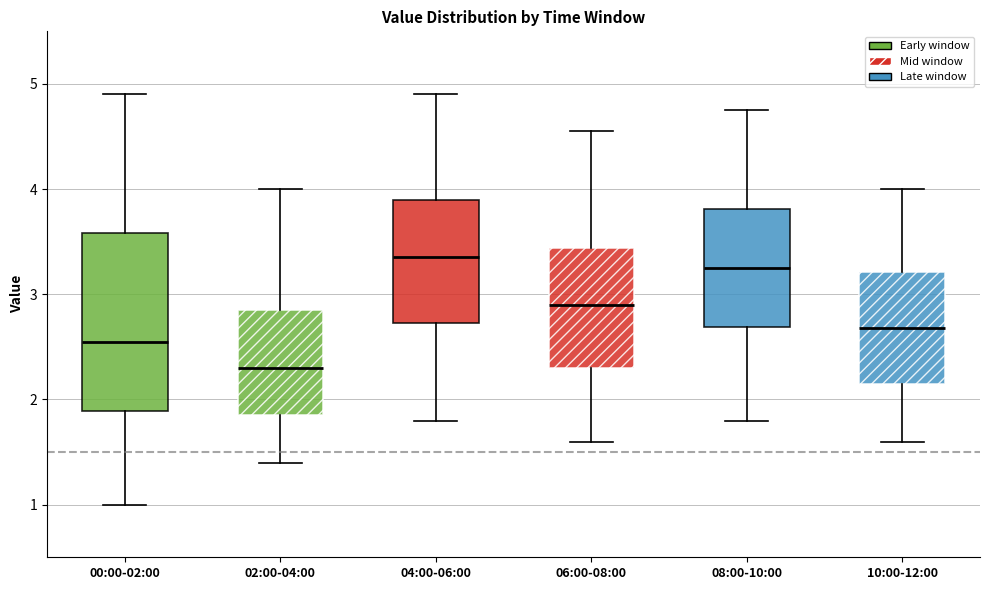

Which box is the tallest, from its lower edge to its upper edge?

00:00-02:00